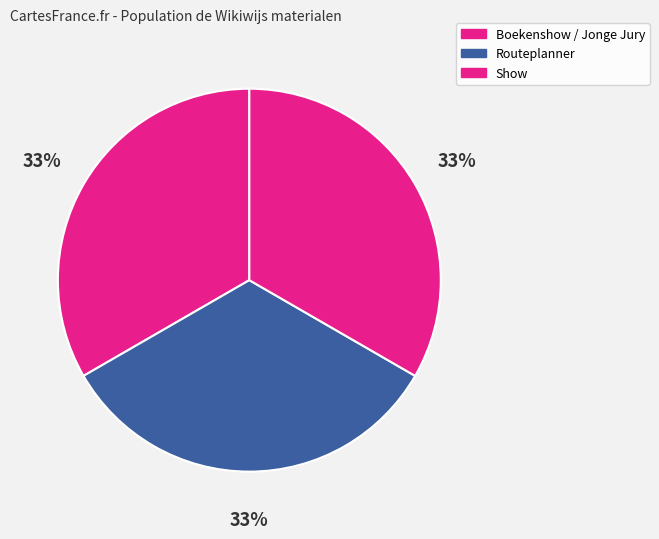

How many segments does this pie chart have?

3